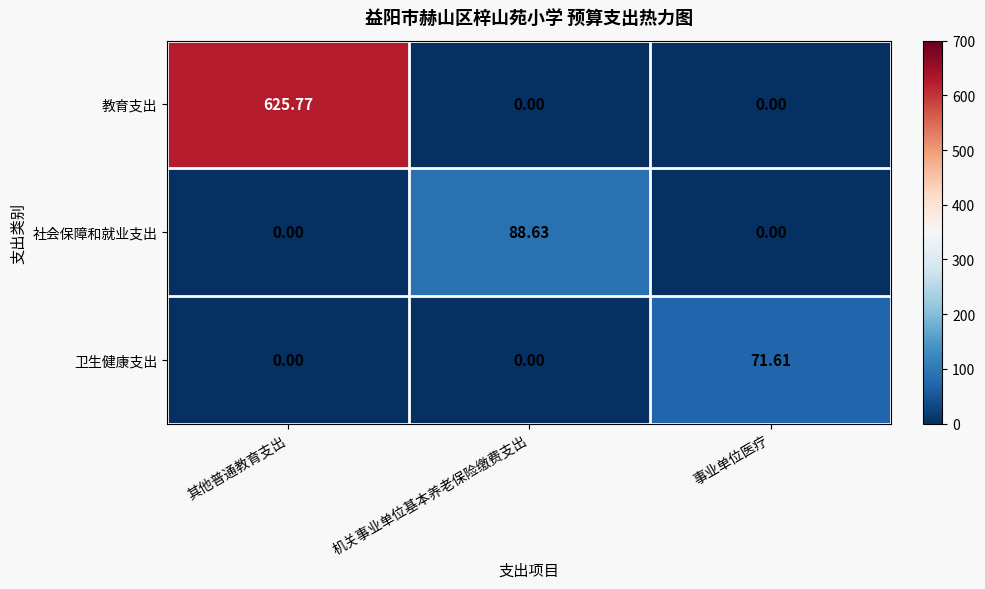

Count the number of categories in the chart.

3